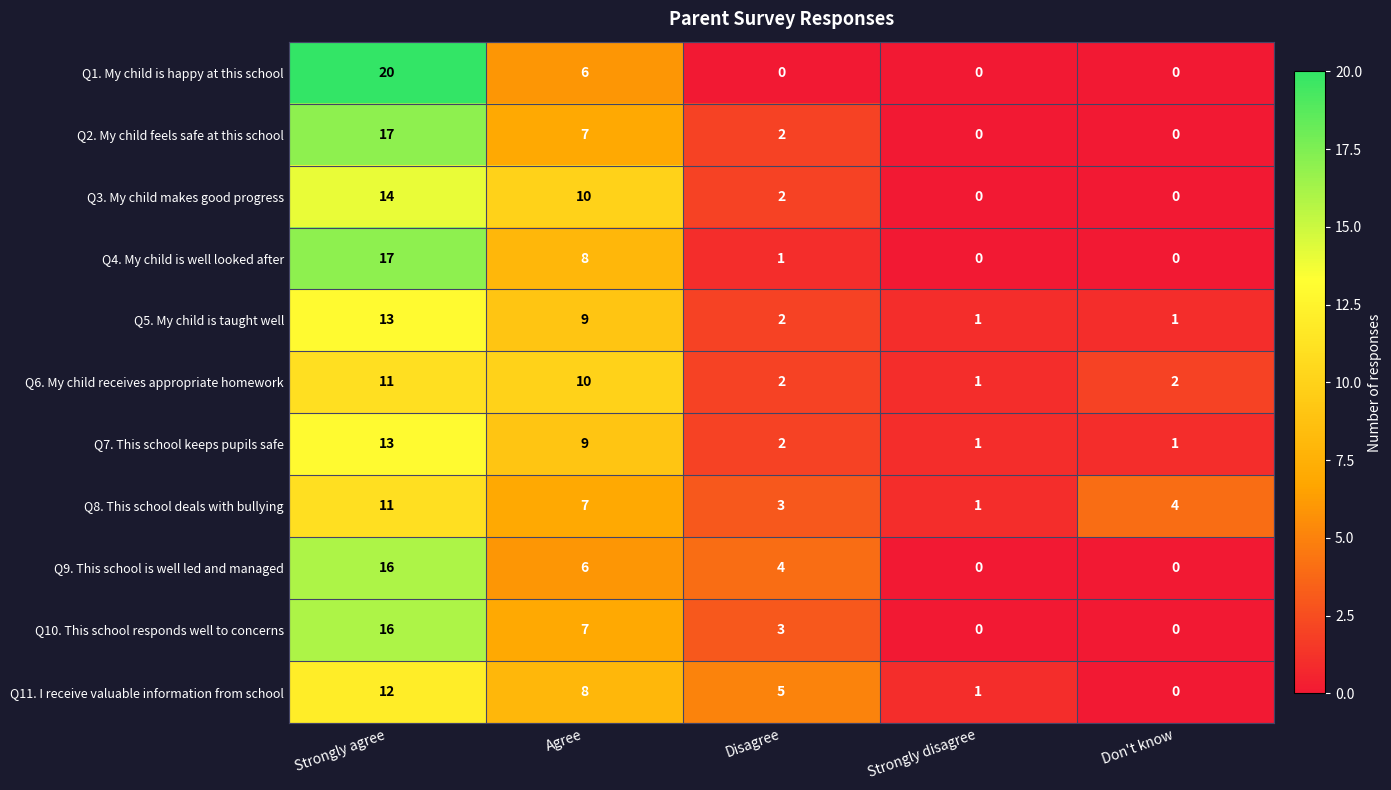

The value of Q7. This school keeps pupils safe at Disagree is 1. True or false?

False